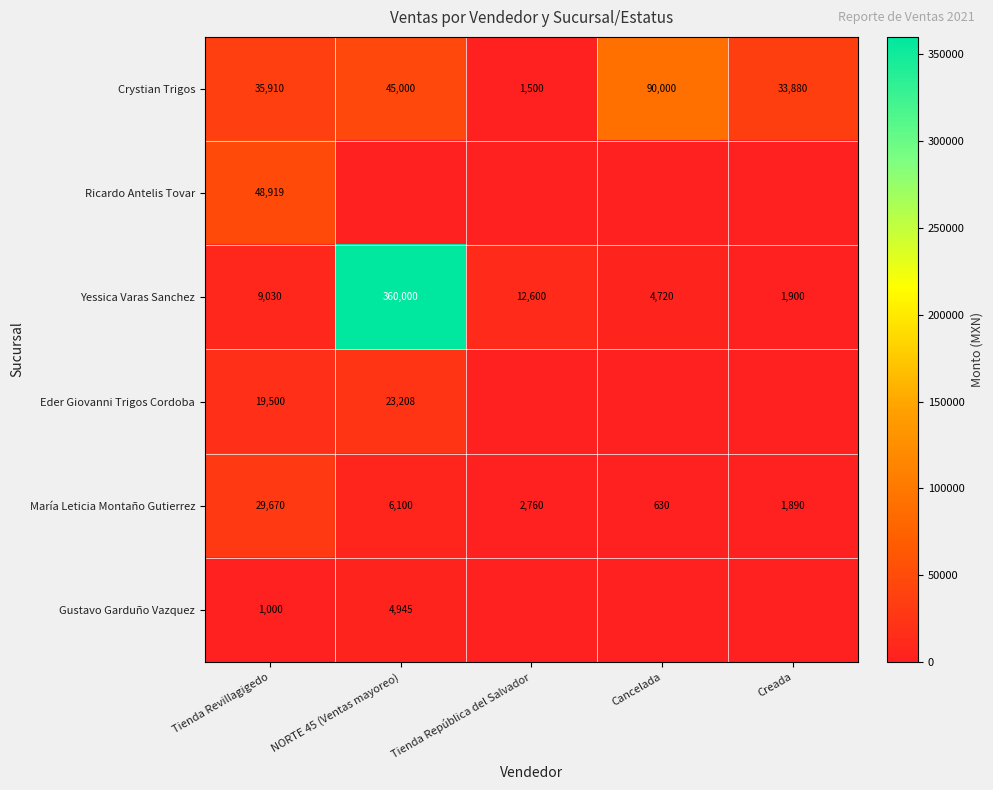

At which label is Yessica Varas Sanchez closest to 180950?

Tienda República del Salvador